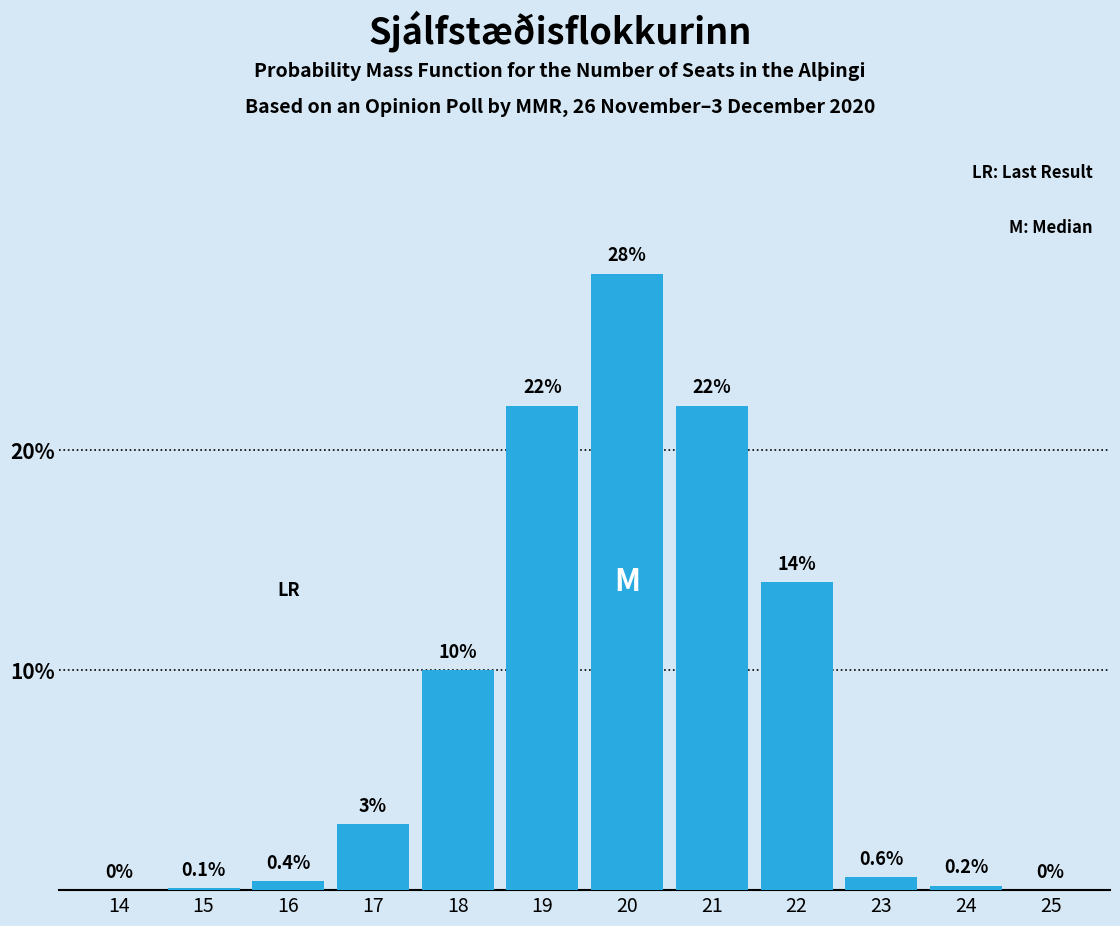

Reading left to right, extract all data points from this chart.

14=0.0	15=0.1	16=0.4	17=3.0	18=10.0	19=22.0	20=28.0	21=22.0	22=14.0	23=0.6	24=0.2	25=0.0